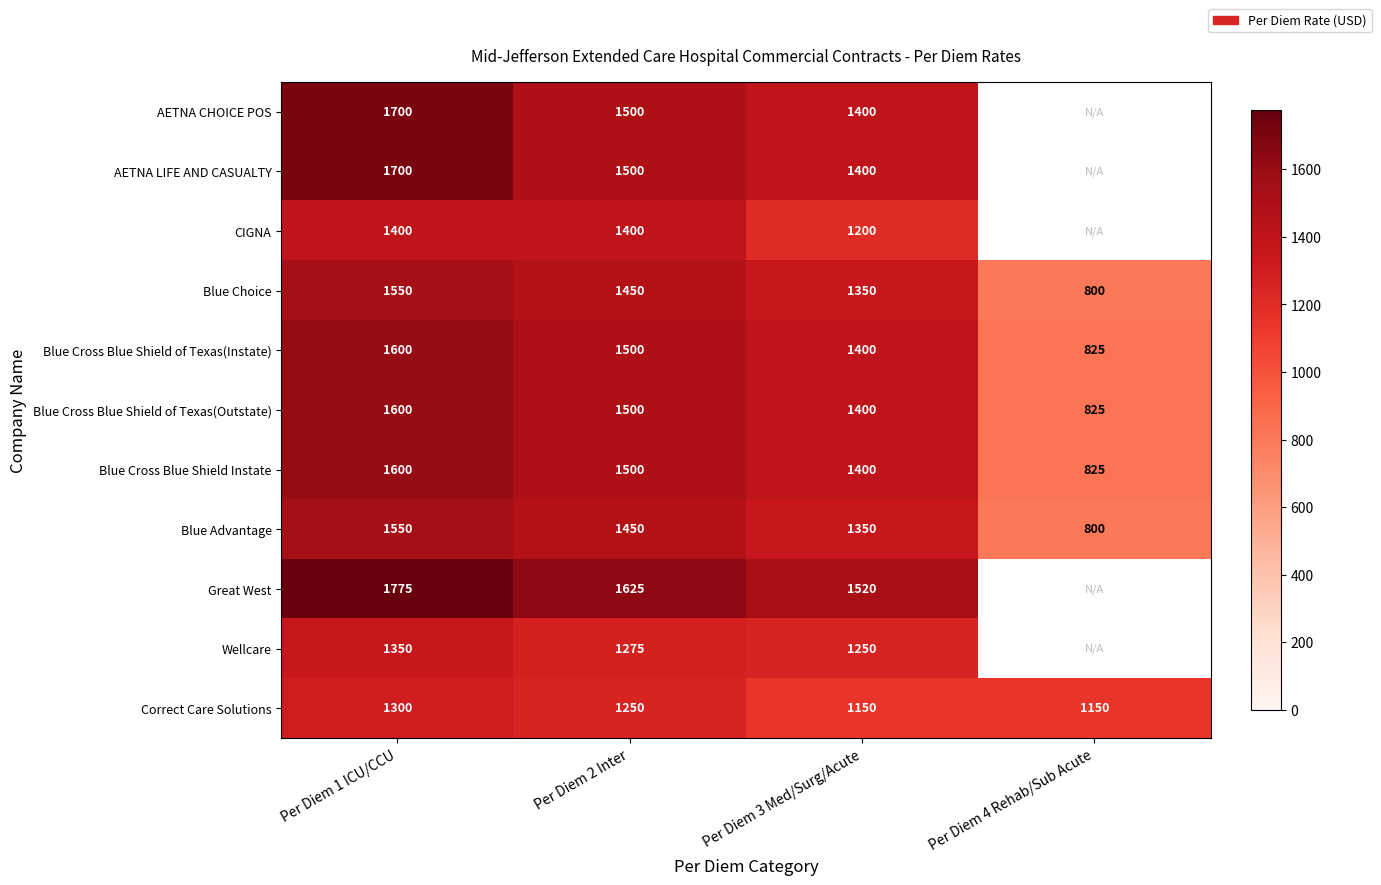

At which label does Blue Advantage reach its minimum?

Per Diem 4 Rehab/Sub Acute